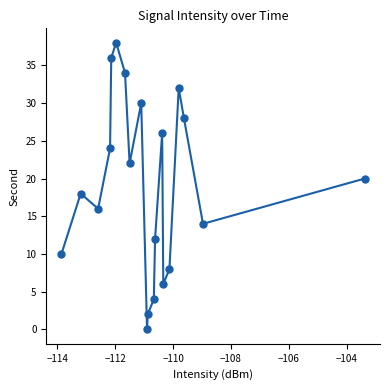

What is the range of Y values (max minus min)?

38